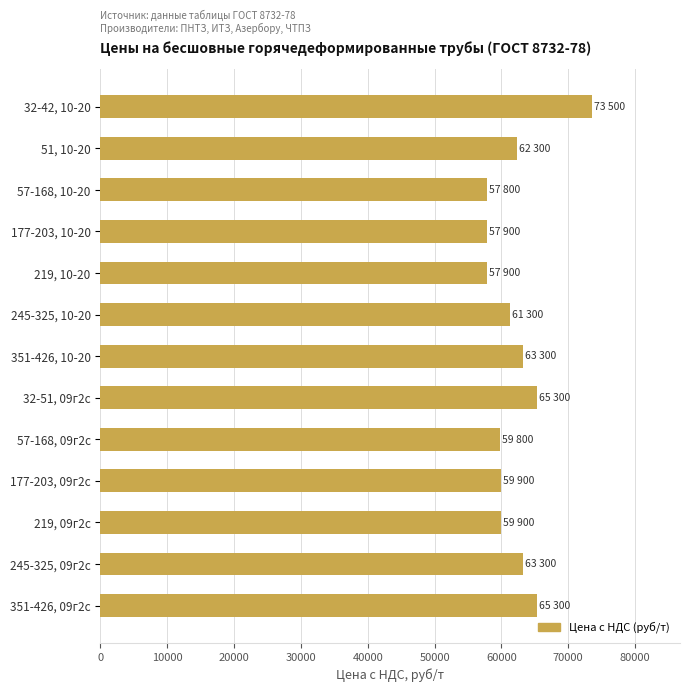

What is the sum of all values?

807500